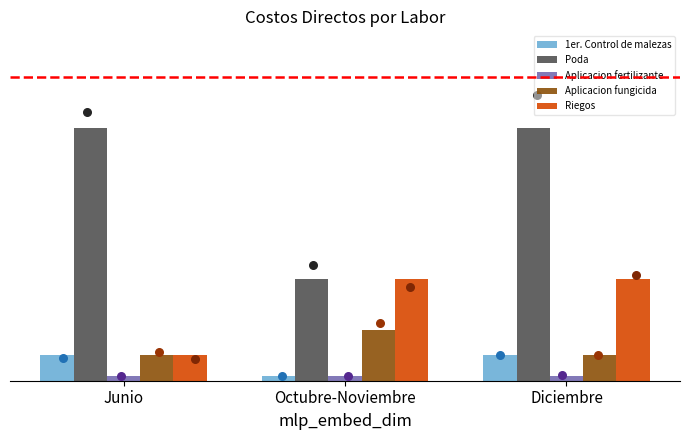

Which series contains the highest Y value?

Poda